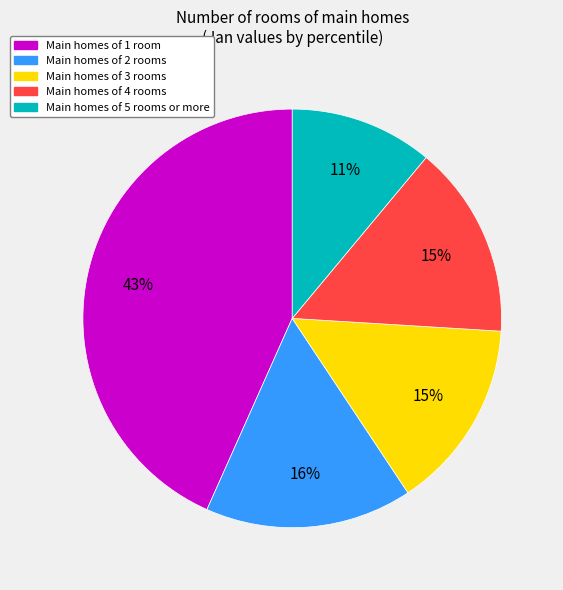

To the nearest percent, what is the average slice percentage?

20%